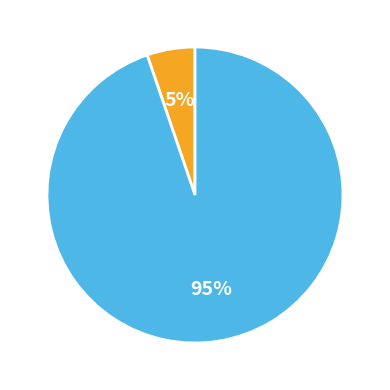

How many segments does this pie chart have?

2